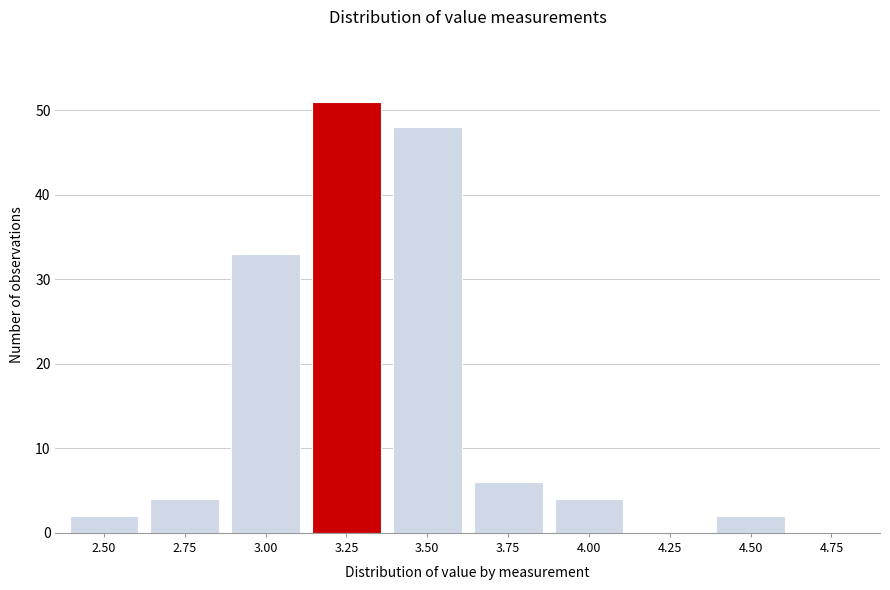

Reading left to right, extract all data points from this chart.

2.50=2	2.75=4	3.00=33	3.25=51	3.50=48	3.75=6	4.00=4	4.25=0	4.50=2	4.75=0